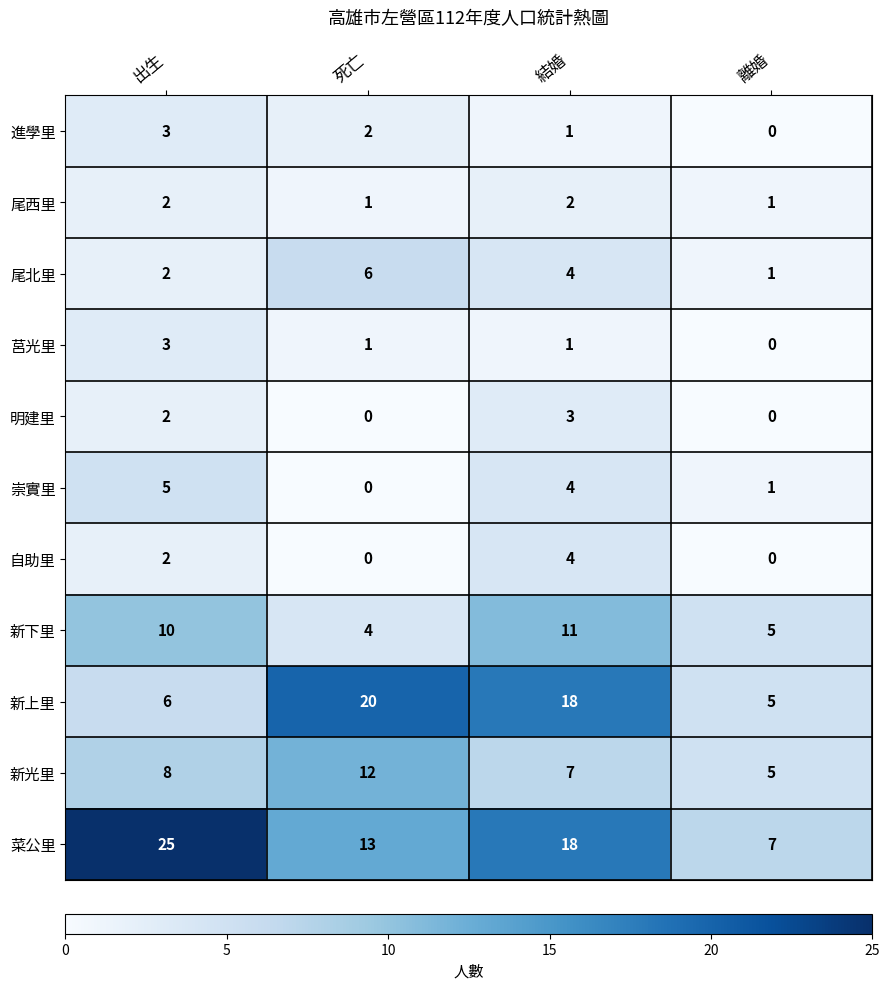

At which category is the sum across all series the highest?

結婚